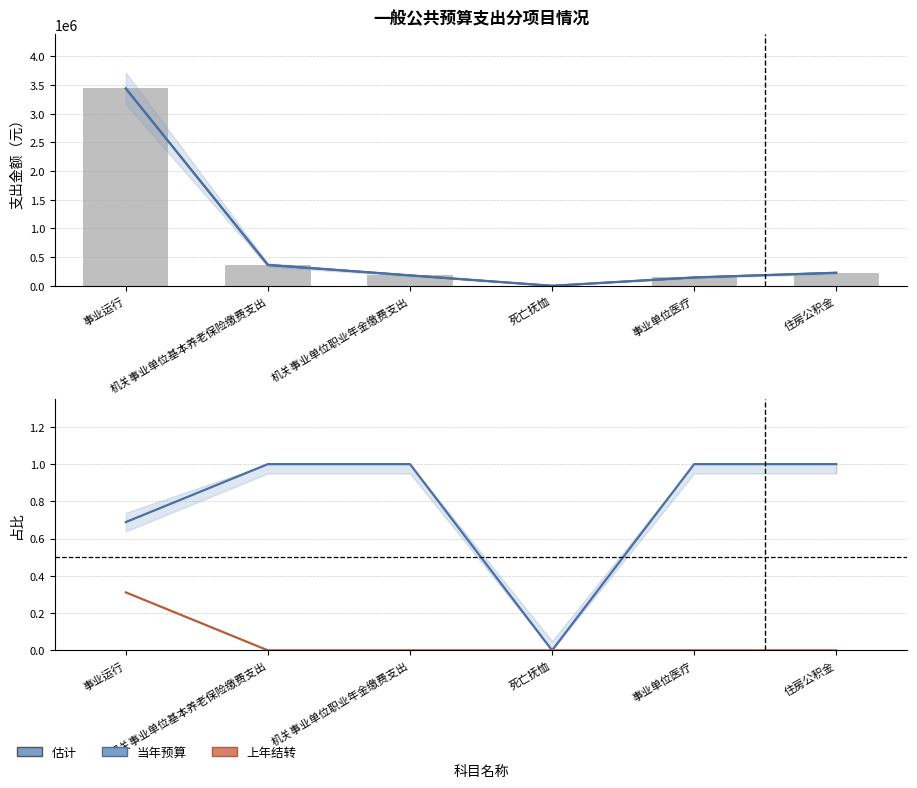

At which category is the sum across all series the highest?

事业运行